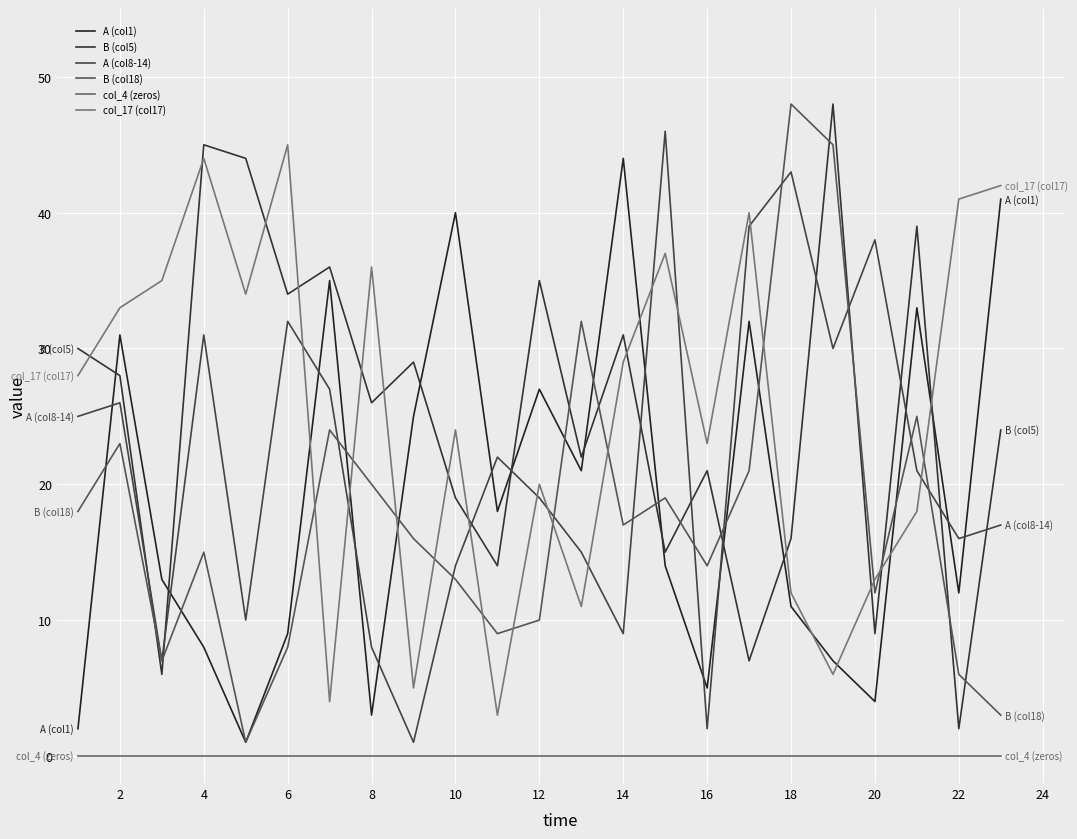

What is the lowest value of the col_17 (col17) series?

3